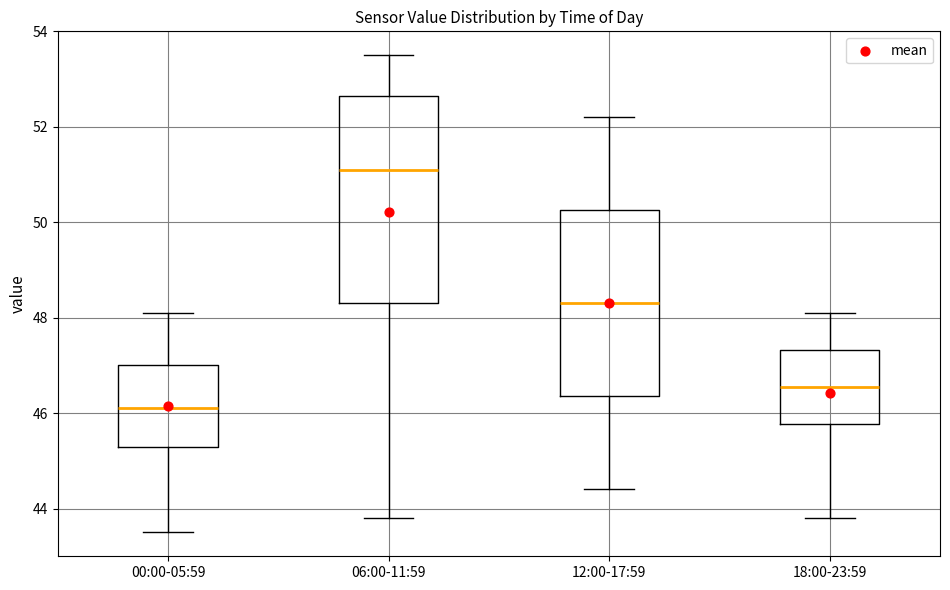

Reading left to right, read every box against the y-axis: the position of its median line, the range the box covers, and the ends of its whiskers. The values are not printed on the chart, so give them approximately, as read against the axis.

00:00-05:59: median 46.2, box 45.4 to 47.0, whiskers 43.6 to 48.2
06:00-11:59: median 51.2, box 48.4 to 52.6, whiskers 43.8 to 53.6
12:00-17:59: median 48.4, box 46.4 to 50.2, whiskers 44.4 to 52.2
18:00-23:59: median 46.6, box 45.8 to 47.4, whiskers 43.8 to 48.2